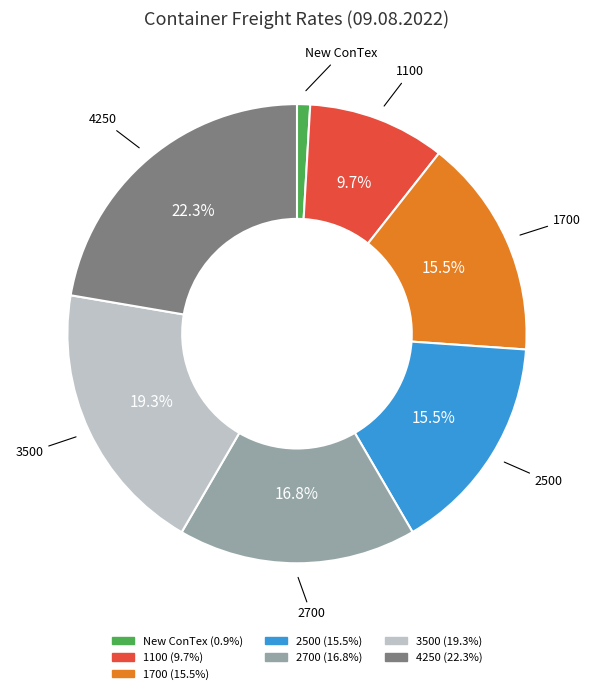

How many slices are in this pie chart?

7